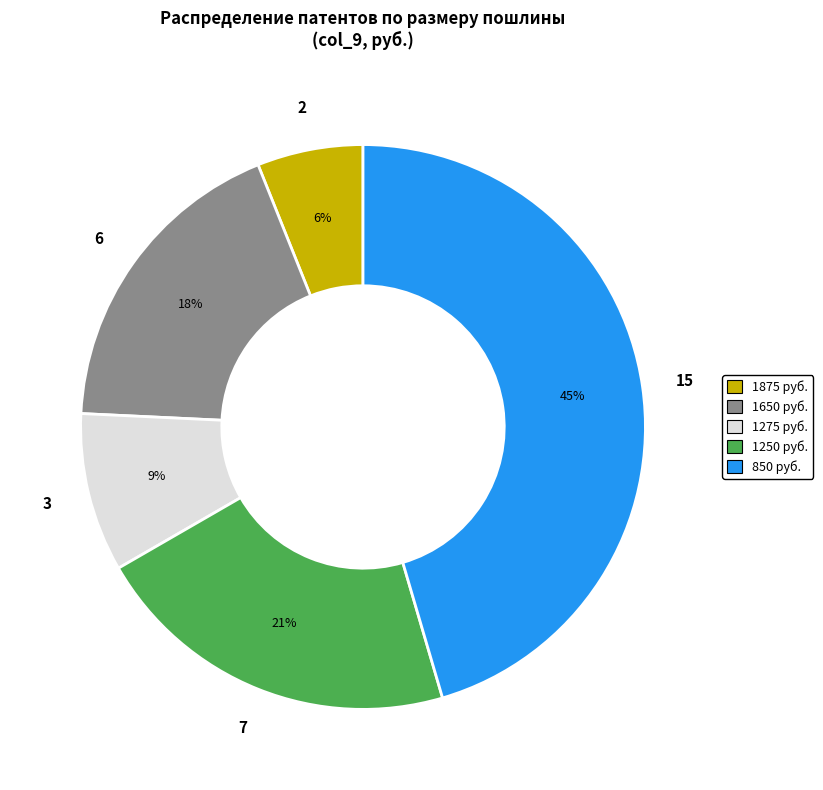

How many slices are in this pie chart?

5